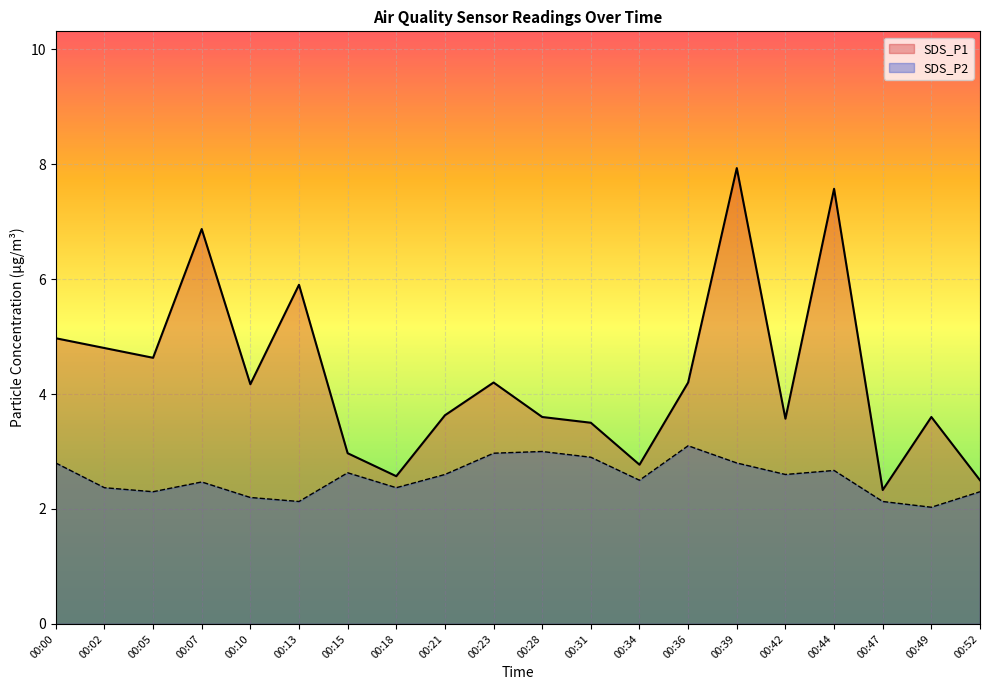

At 00:18, list the series in order from smallest to largest.

SDS_P2, SDS_P1